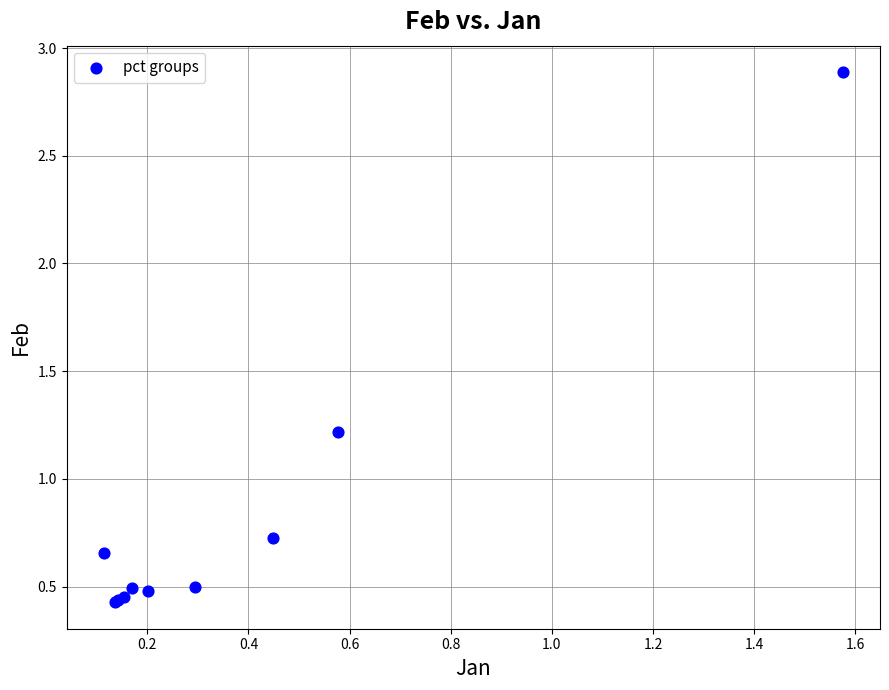

What Y value in the scatter plot is closest to 1?

1.2